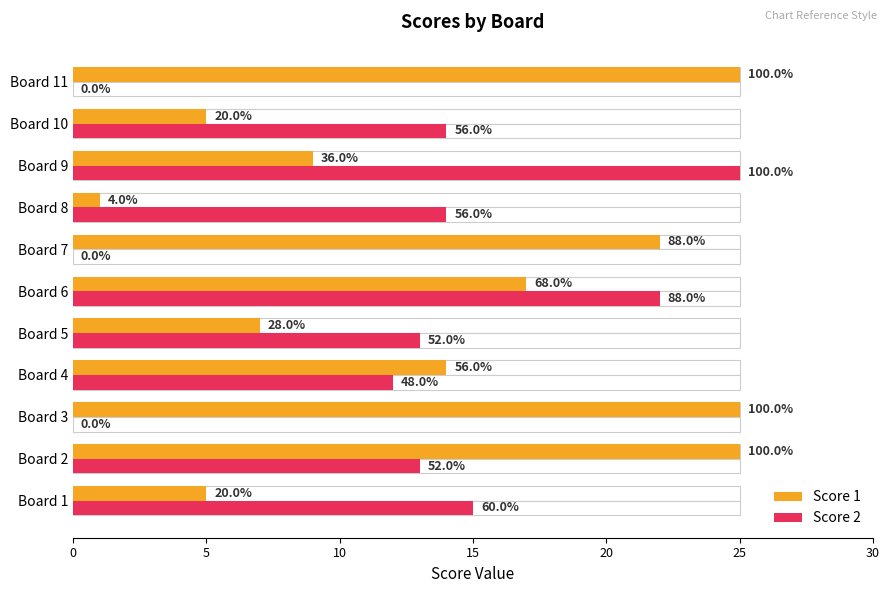

What is the maximum value for Score 2?

25